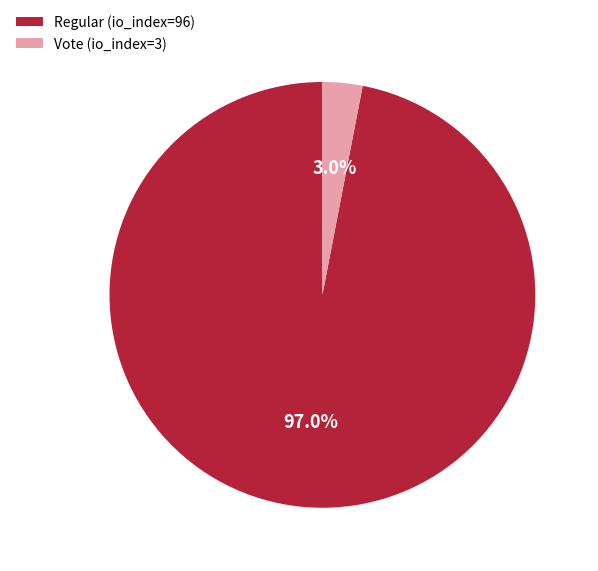

Is it true that Regular (io_index=96) is 97% of the pie?

True